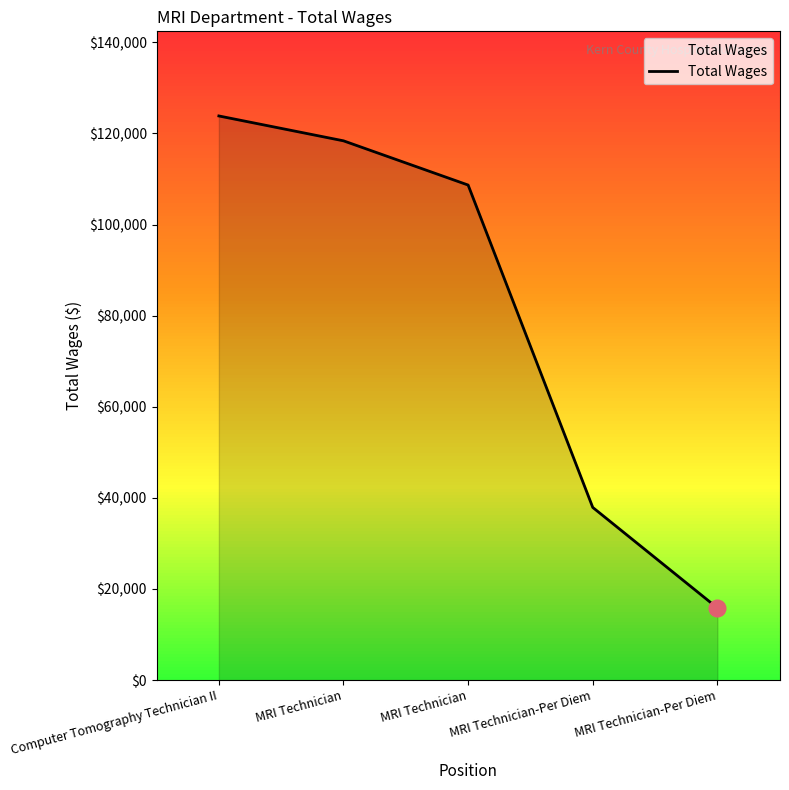

What is the change in value from Computer Tomography Technician II to MRI Technician?

-15166